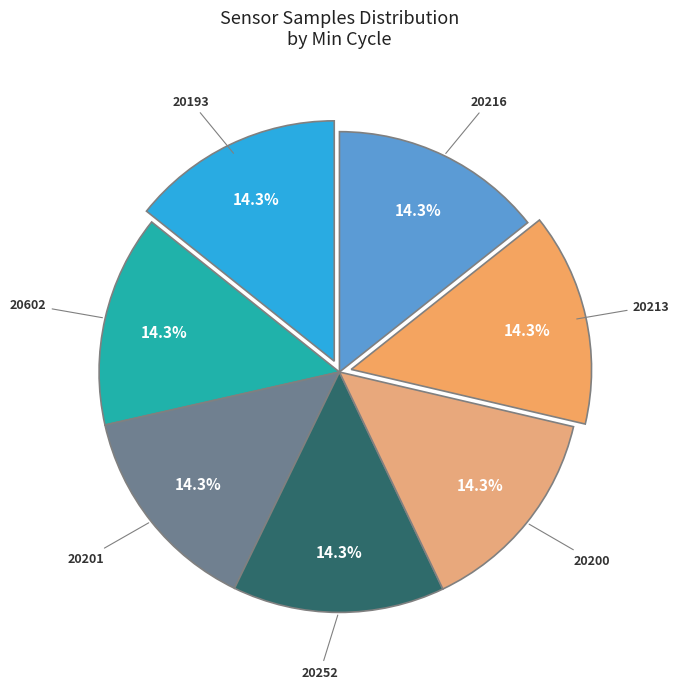

How many segments does this pie chart have?

7